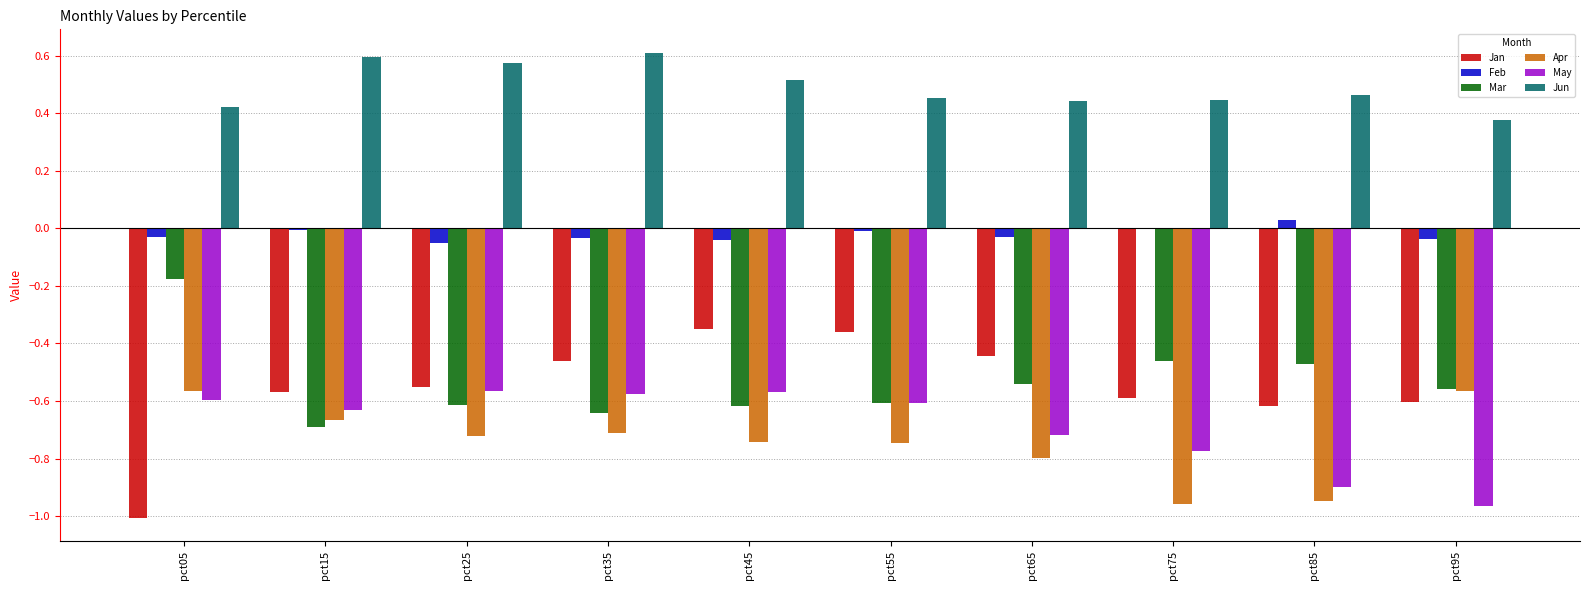

The value of Mar at pct55 is -0.8. True or false?

False